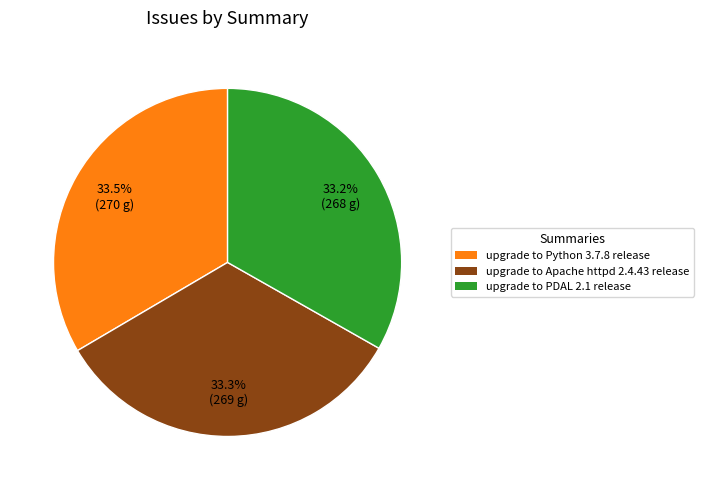

Approximately how many times larger is the value at upgrade to Python 3.7.8 release compared to upgrade to PDAL 2.1 release?

1.0